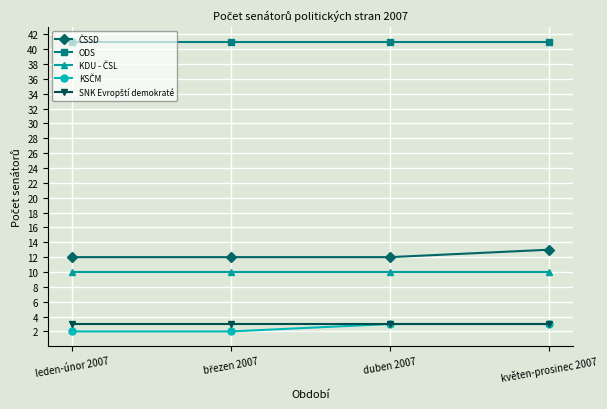

How many lines are shown in the chart?

5